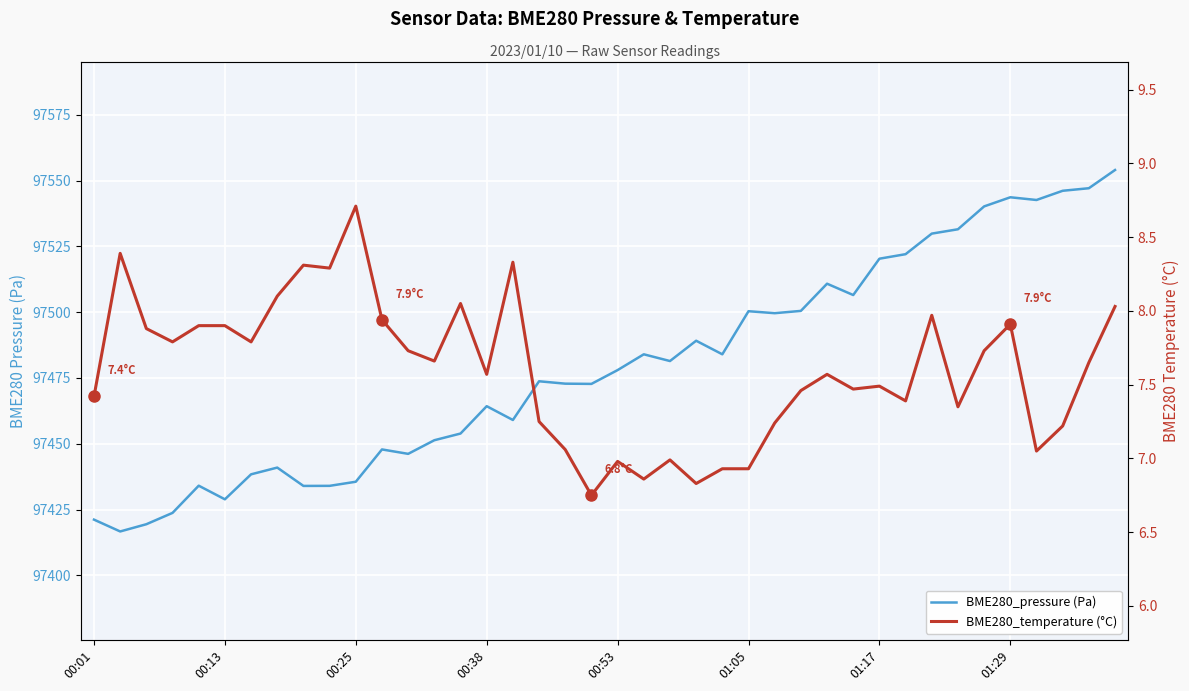

Which series has the widest spread of values?

BME280_pressure (Pa)